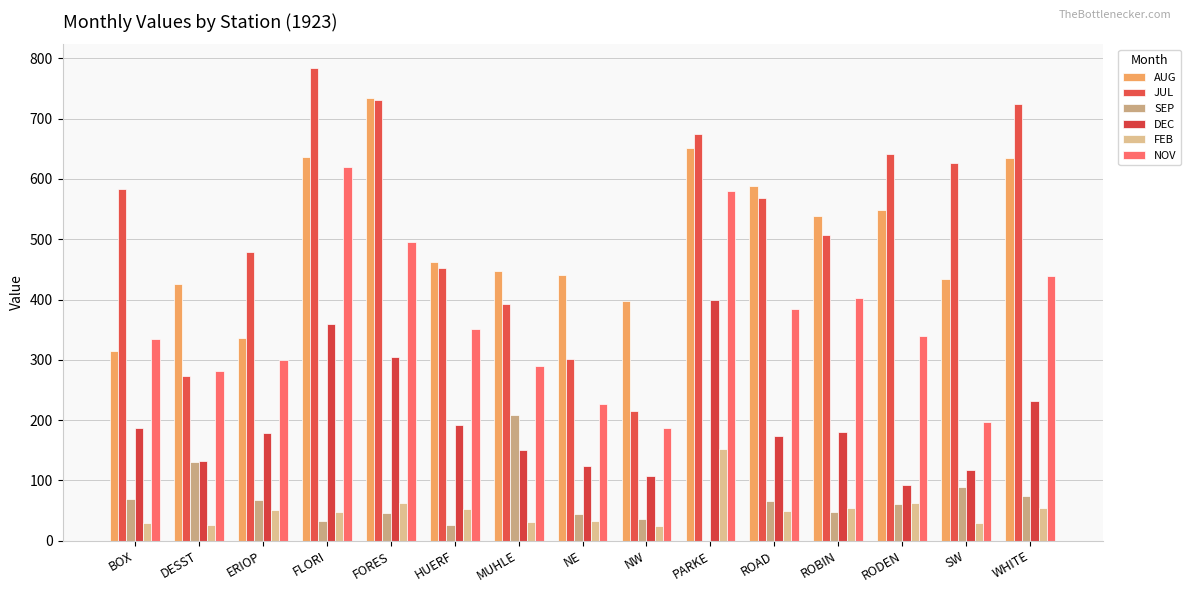

How many groups of bars are there?

15